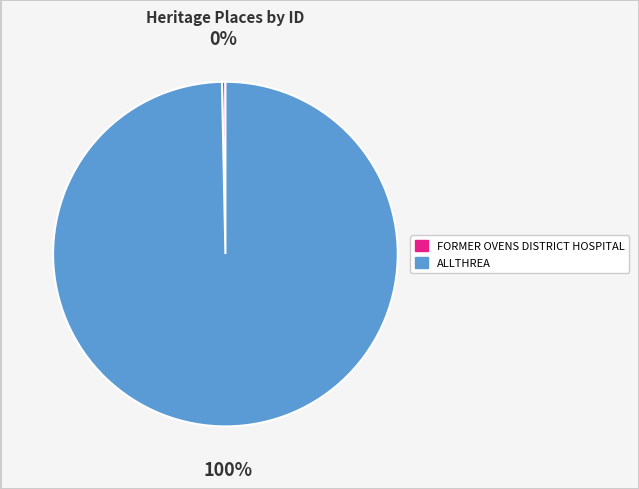

Which category has the biggest portion of the pie?

ALLTHREA